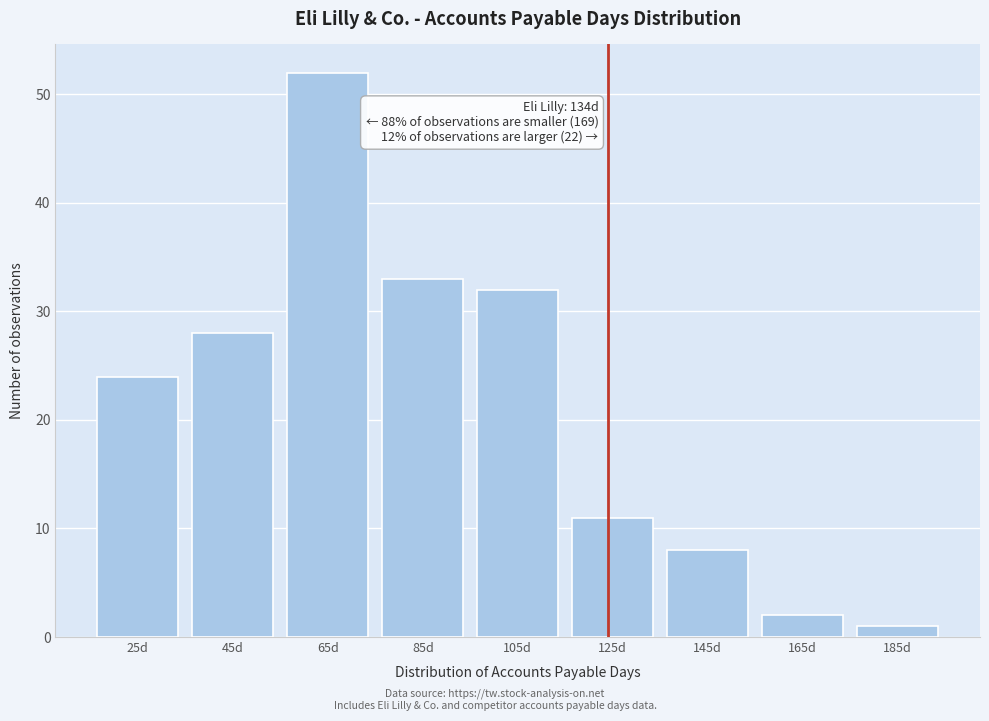

Reading right to left, transcribe all the data shown in this chart.

1	2	8	11	32	33	52	28	24